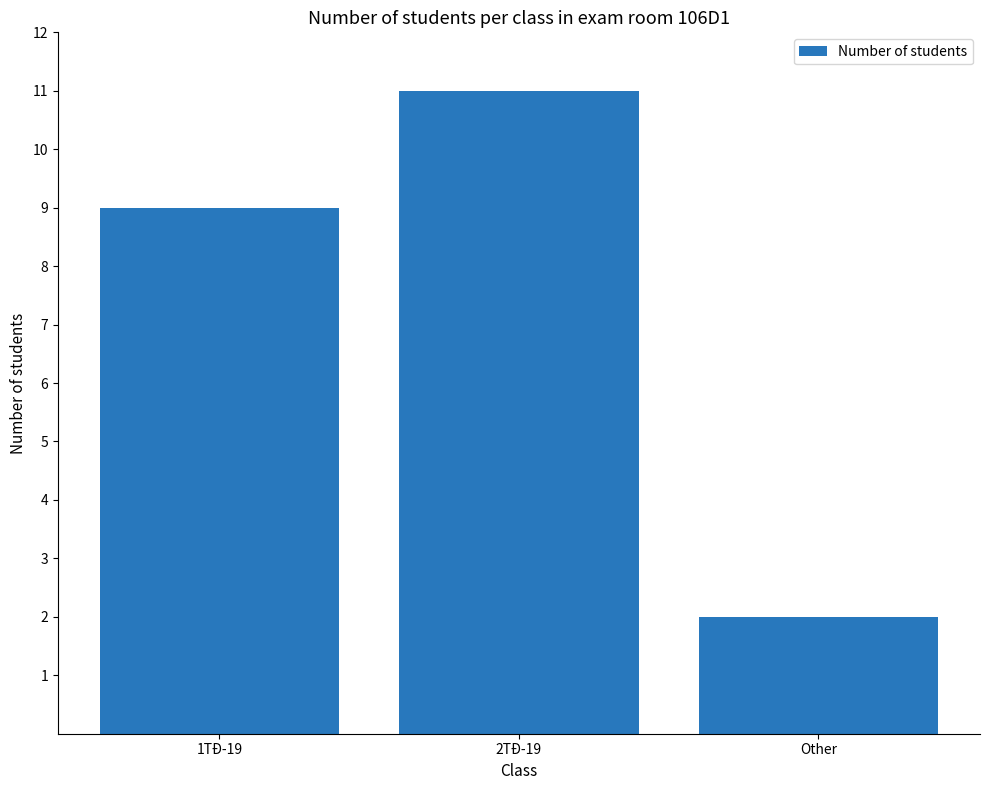

List the labels in order of value, largest first.

2TĐ-19, 1TĐ-19, Other